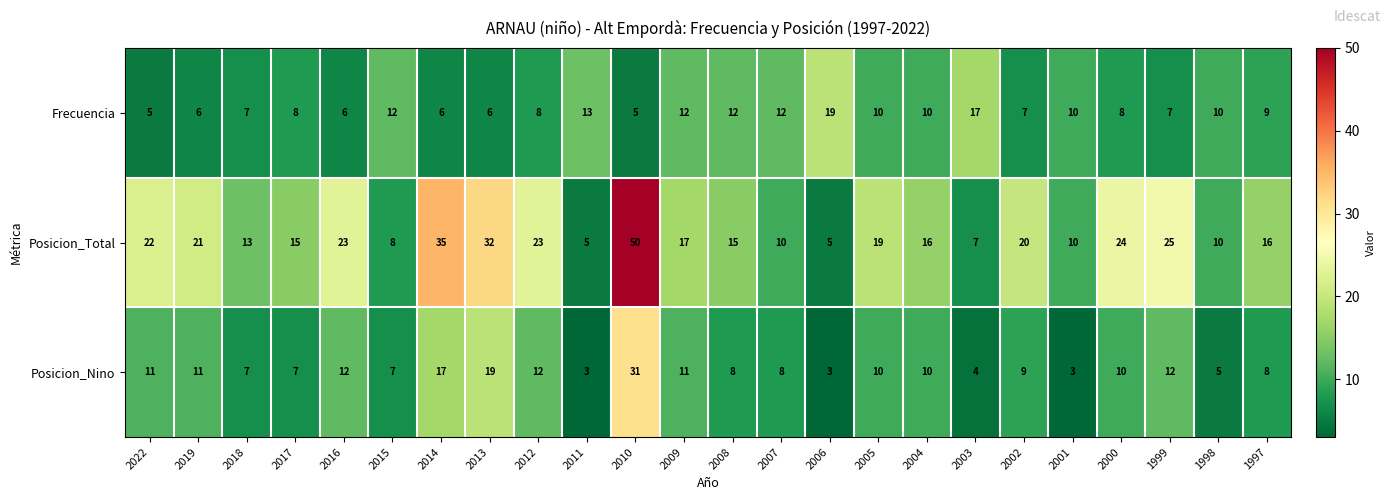

Rank the series at 2003 from lowest to highest value.

Posicion_Nino, Posicion_Total, Frecuencia